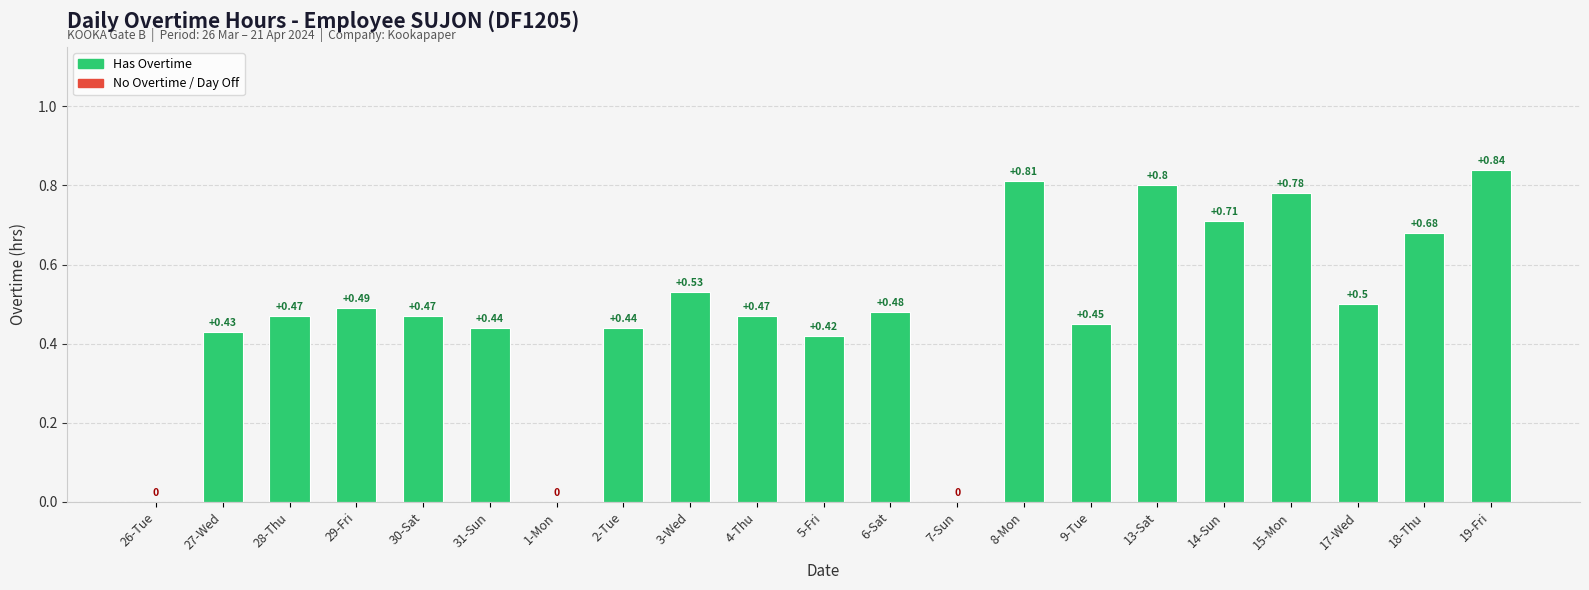

What is the sum of all values?

10.2